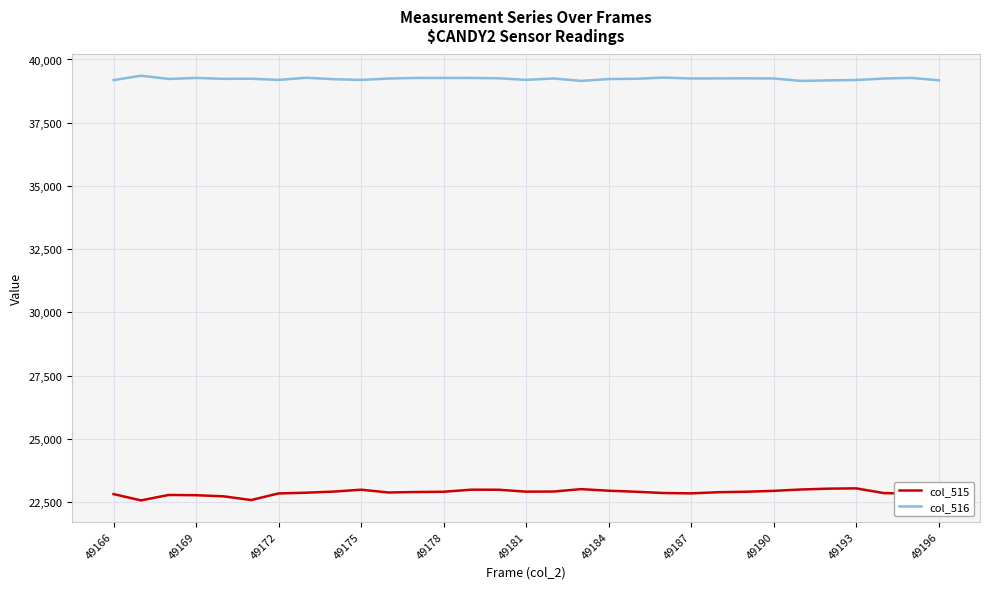

Which series has the largest total across all categories?

col_516